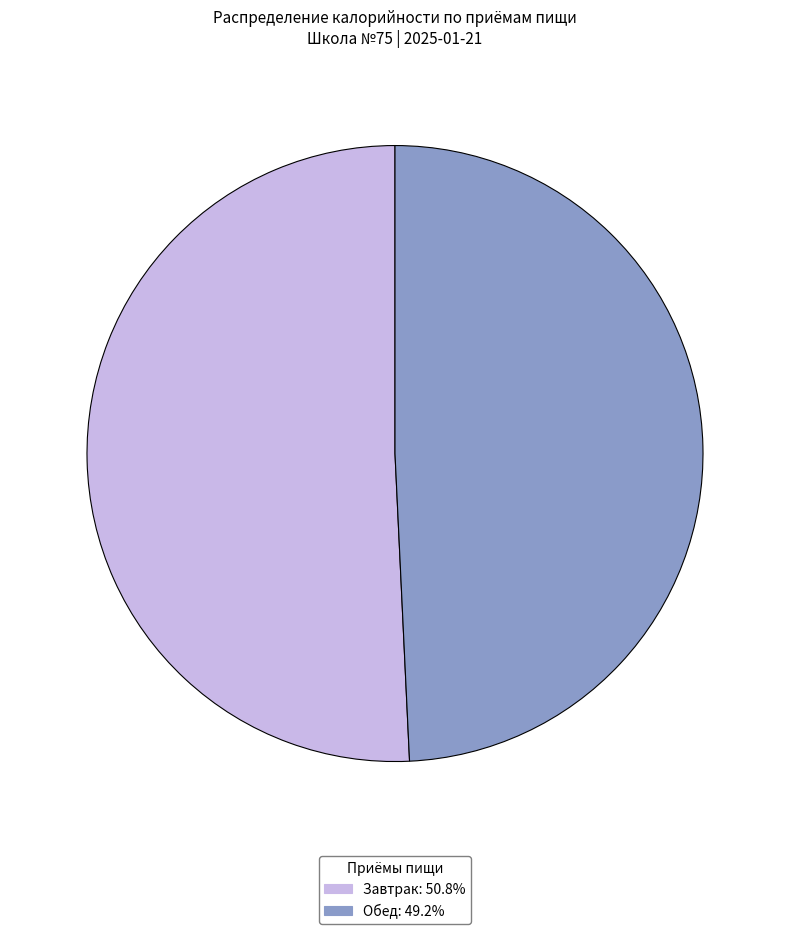

Approximately how many times larger is the value at Обед: 49.2% compared to Завтрак: 50.8%?

1.0